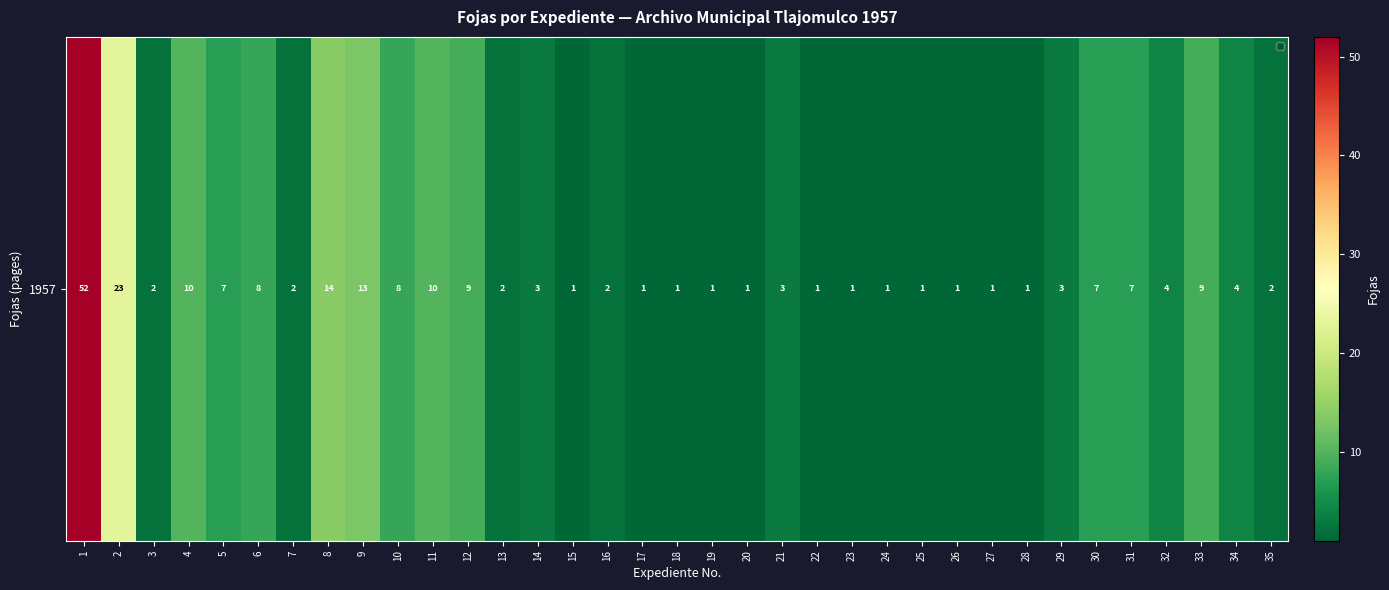

The value at 29 is 3. True or false?

True